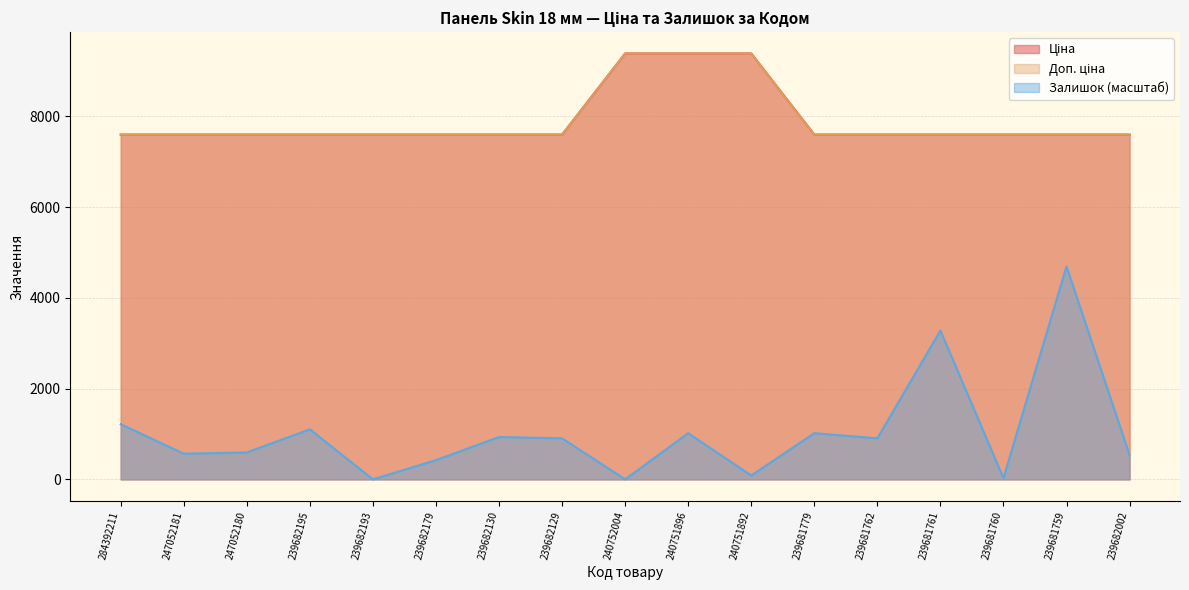

Which series has the largest range (max minus min)?

Залишок